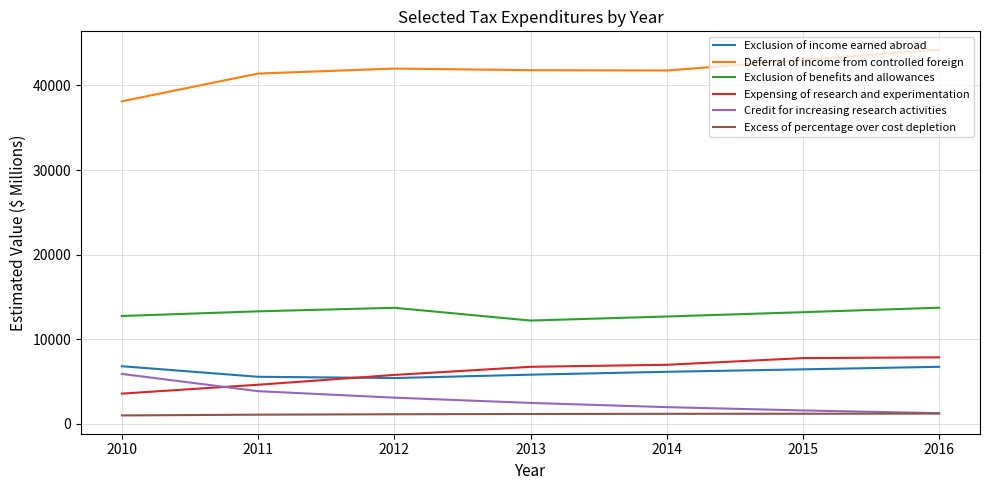

True or false: Excess of percentage over cost depletion and Exclusion of income earned abroad cross at least once.

False